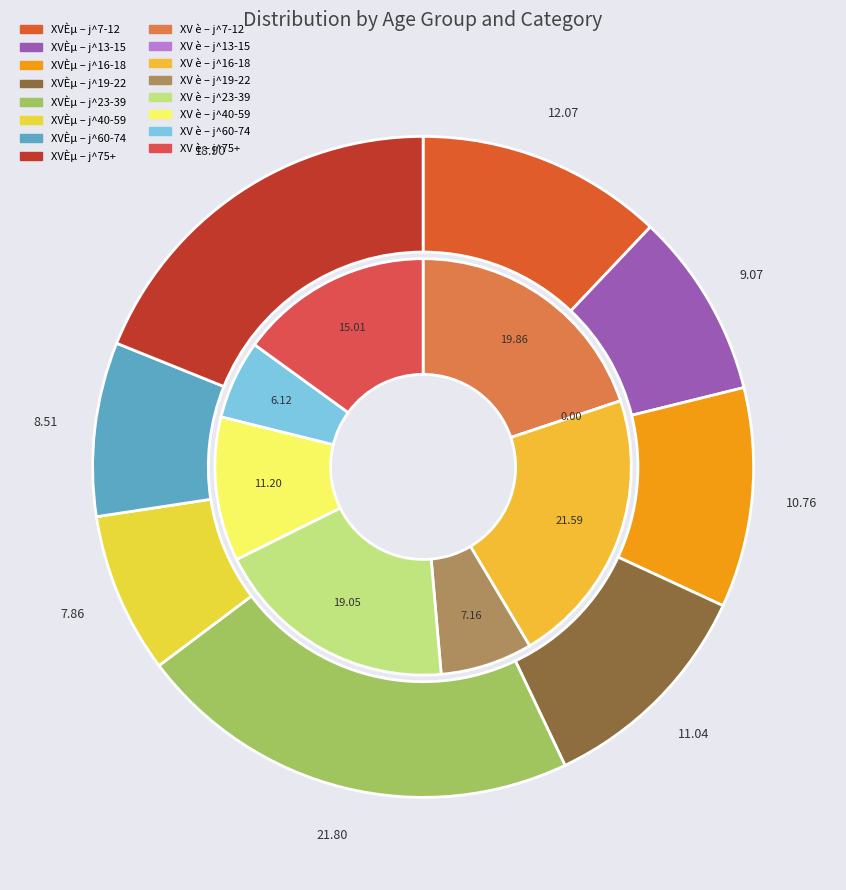

To the nearest percent, what portion does j^16-18 represent?

11%